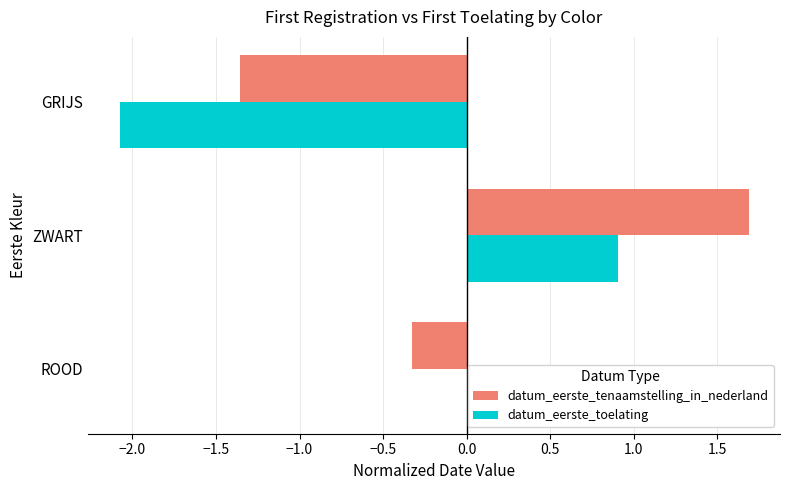

What are all the series names shown in the legend?

datum_eerste_tenaamstelling_in_nederland, datum_eerste_toelating